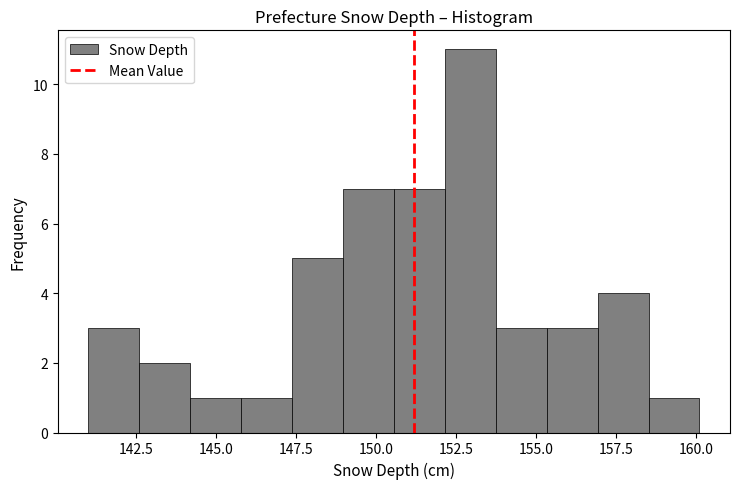

Around what value on the x-axis is the tallest bar? Give the approximate position of its centre, as read against the axis.

153.0